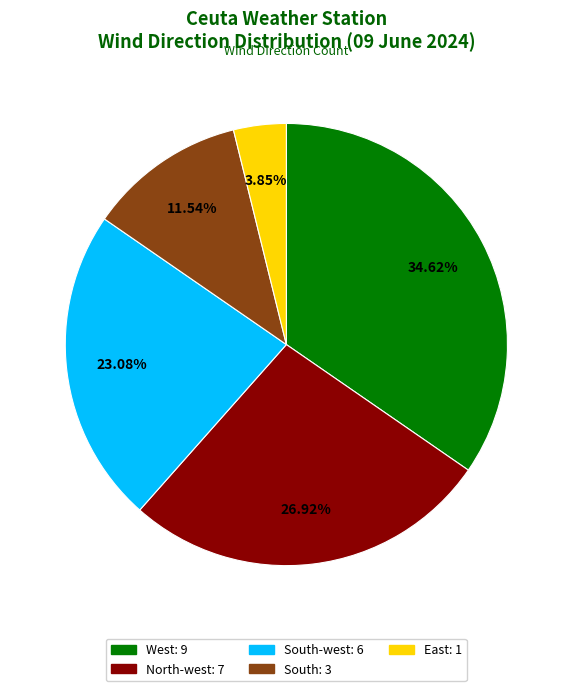

Is there a majority slice in this chart?

No